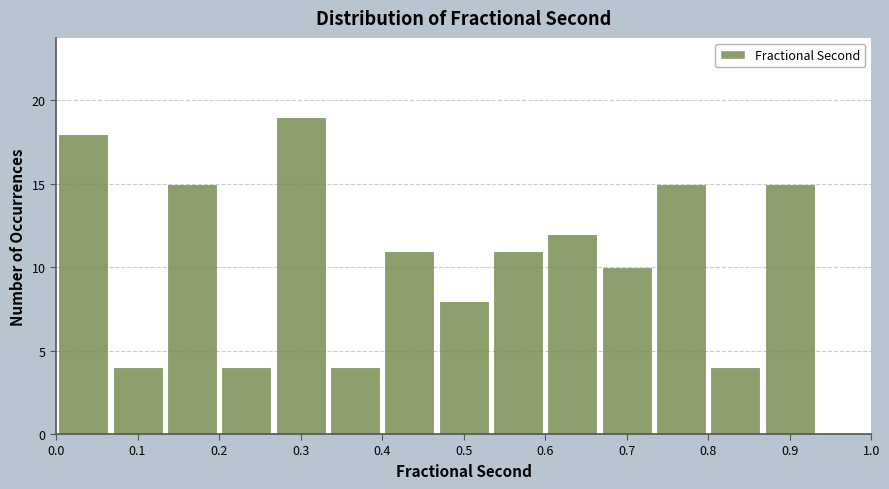

Reading left to right, list every bar in this chart as the range it spans on the x-axis followed by its height. Neither the bar edges nor the heights are printed on the chart, so give them approximately, as read against the axes.

0.00 to 0.07: 18
0.07 to 0.13: 4
0.13 to 0.20: 15
0.20 to 0.27: 4
0.27 to 0.33: 19
0.33 to 0.40: 4
0.40 to 0.47: 11
0.47 to 0.53: 8
0.53 to 0.60: 11
0.60 to 0.67: 12
0.67 to 0.73: 10
0.73 to 0.80: 15
0.80 to 0.87: 4
0.87 to 0.93: 15
0.93 to 1.00: 0